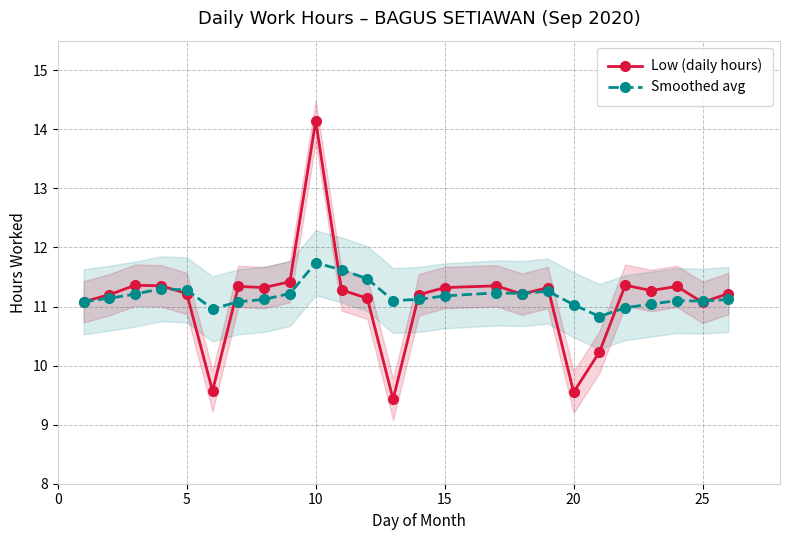

What is the average value of the Low (daily hours) series?

11.1